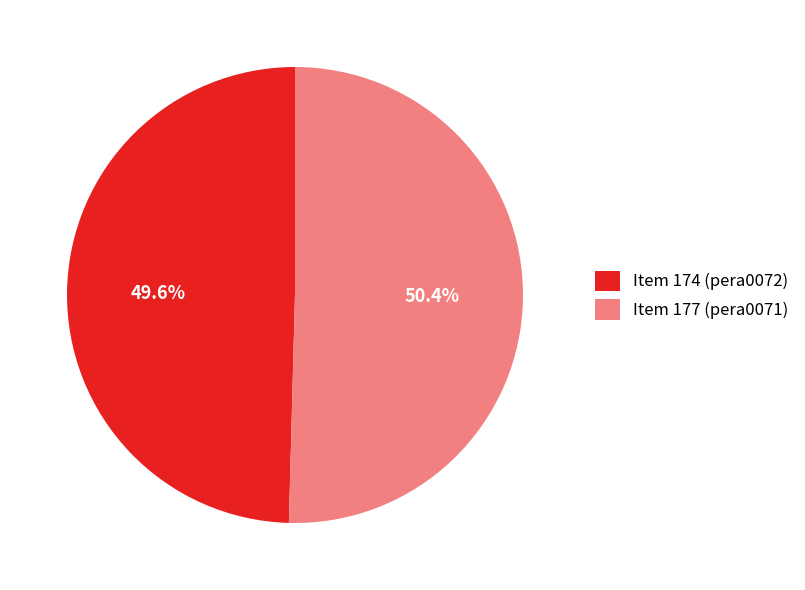

Combined, do Item 174 (pera0072) and Item 177 (pera0071) account for over 50%?

Yes